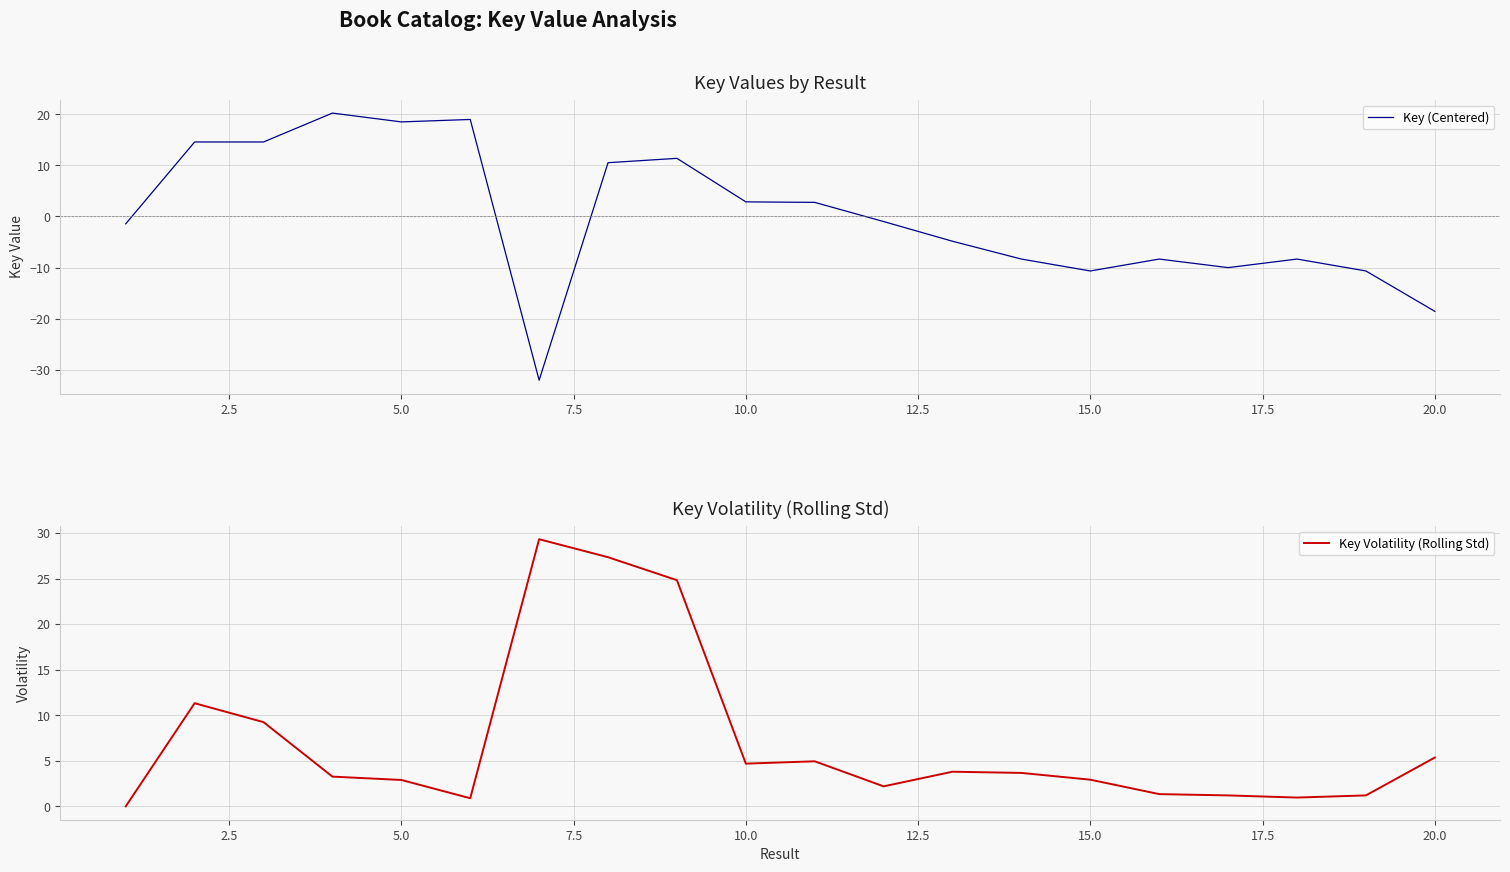

At how many categories does at least one series exceed 25?

2